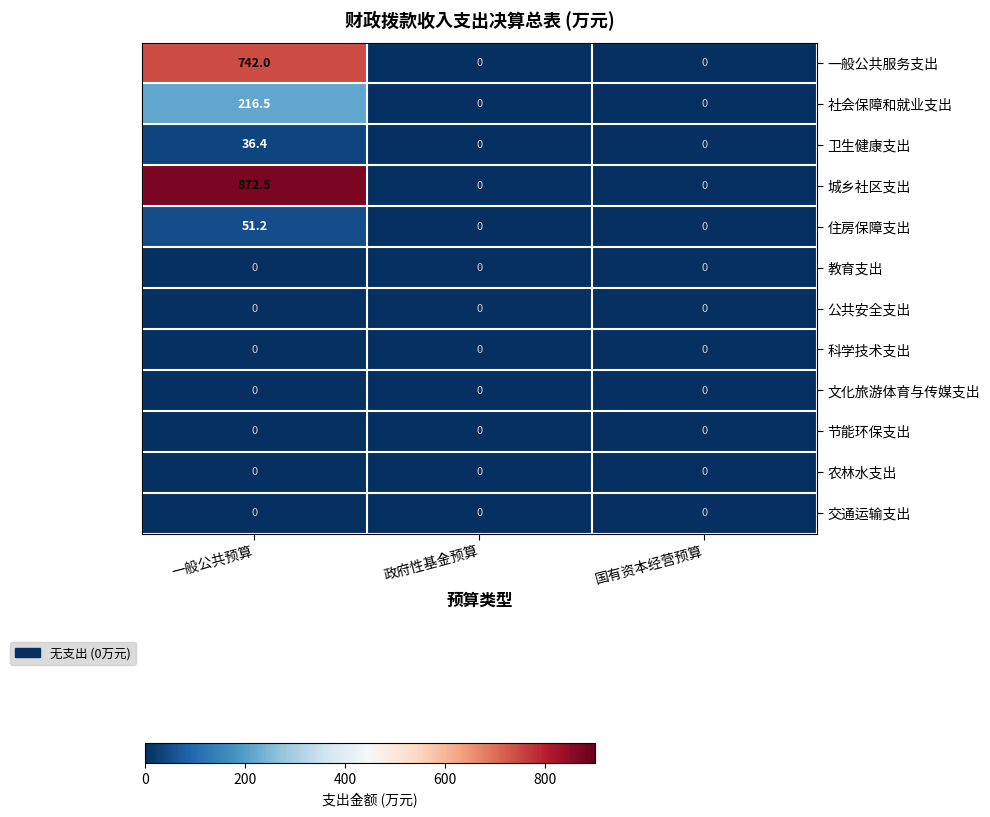

What is the maximum value shown in the chart?

872.5